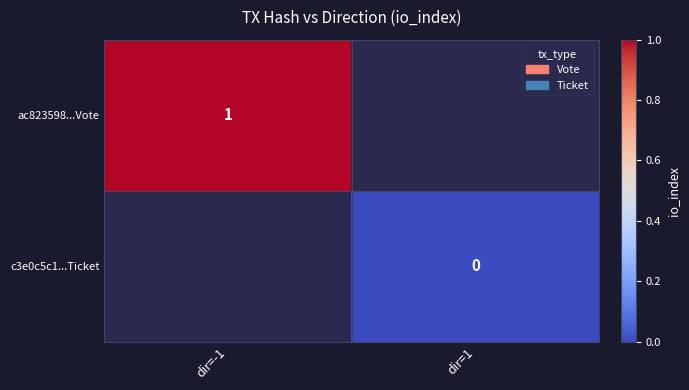

True or false: ac823598...Vote has a value of 1 at dir=-1.

True